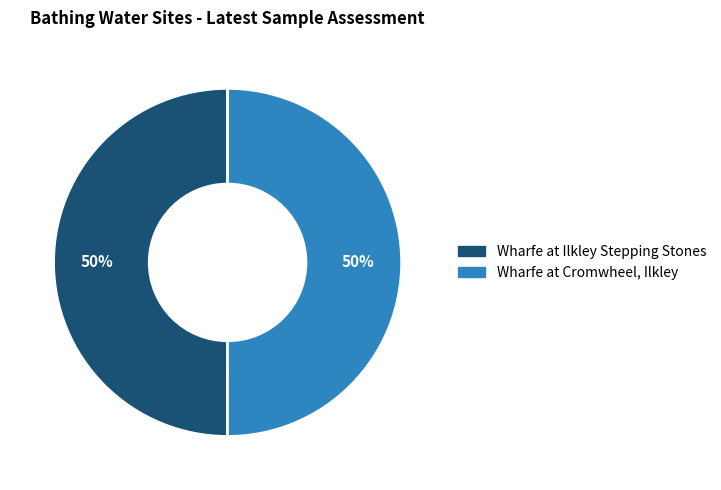

True or false: Wharfe at Ilkley Stepping Stones accounts for 50% of the total.

True